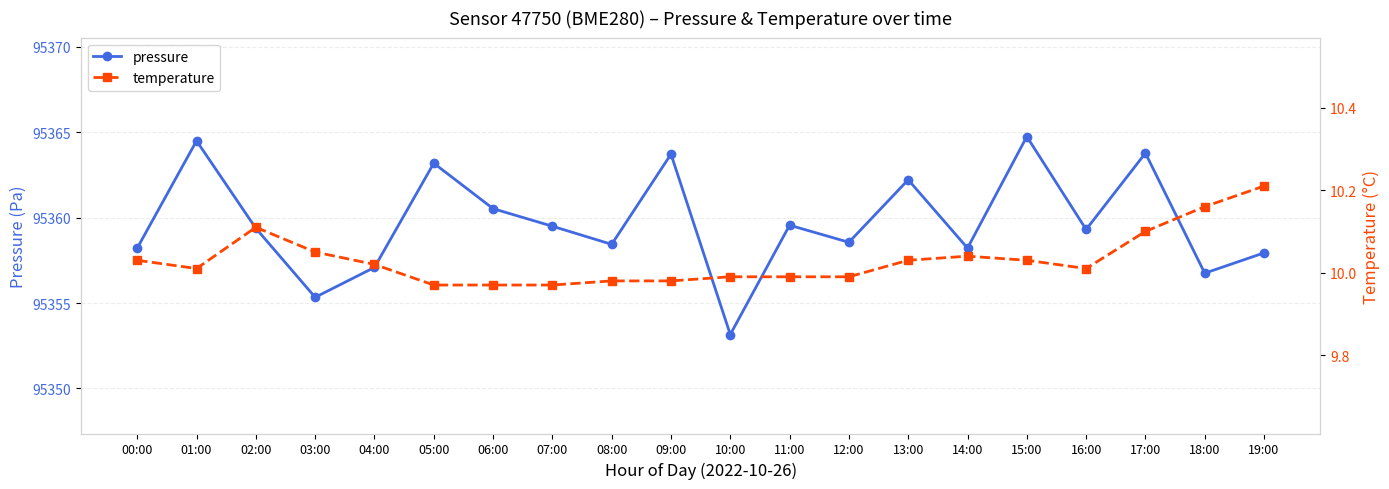

In temperature, how many points are lower than both neighbors (excluding endpoints)?

2